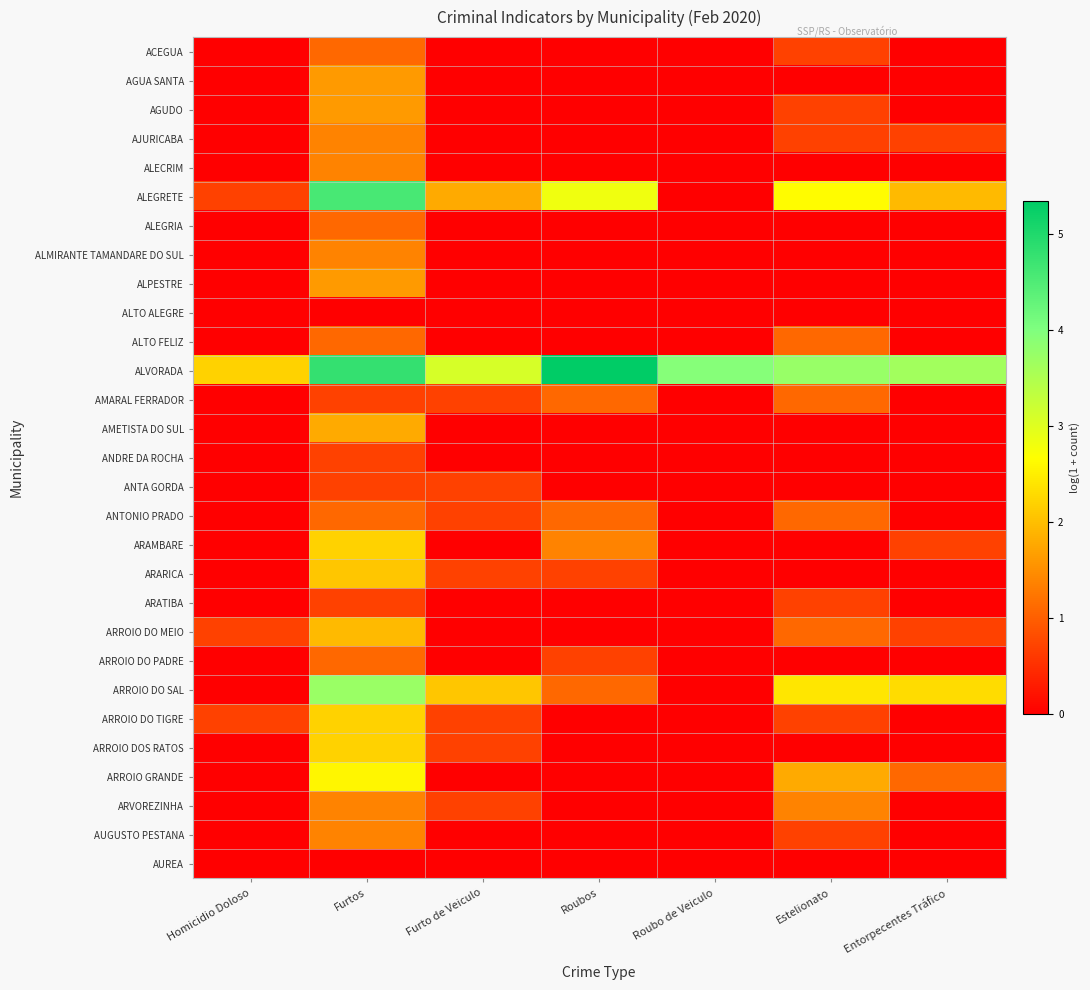

Which series has the largest total across all categories?

ALVORADA